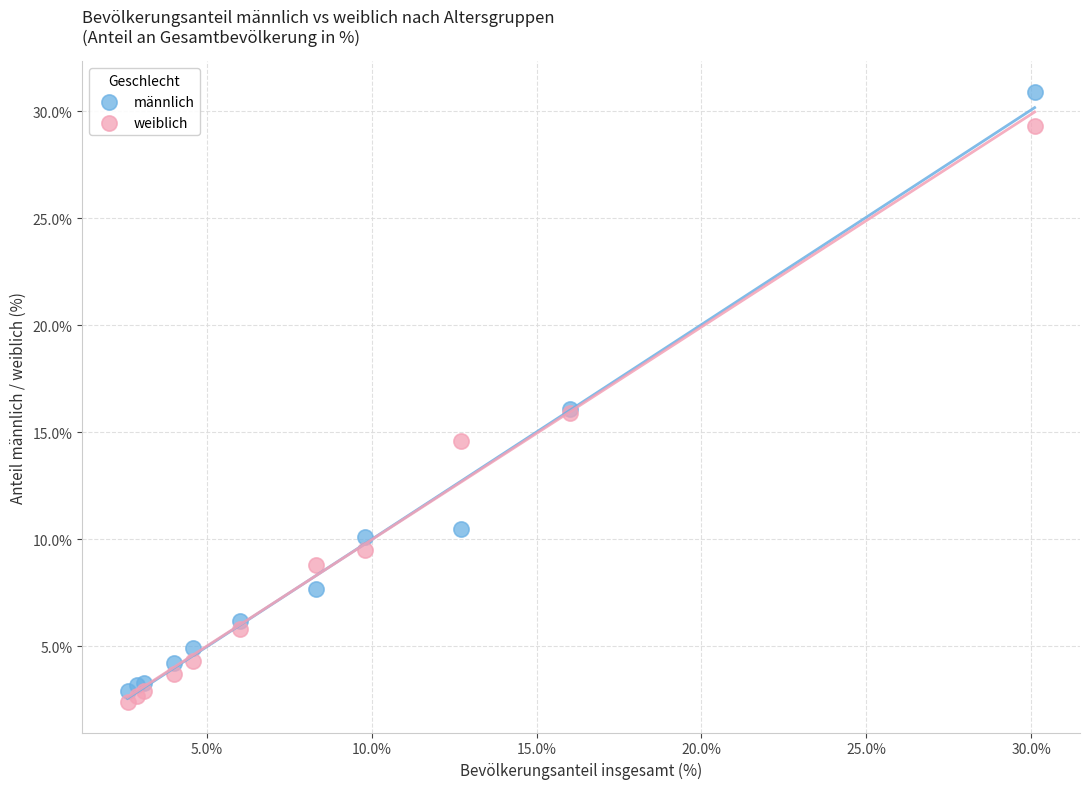

In the weiblich series, what Y value is closest to 15?

14.6